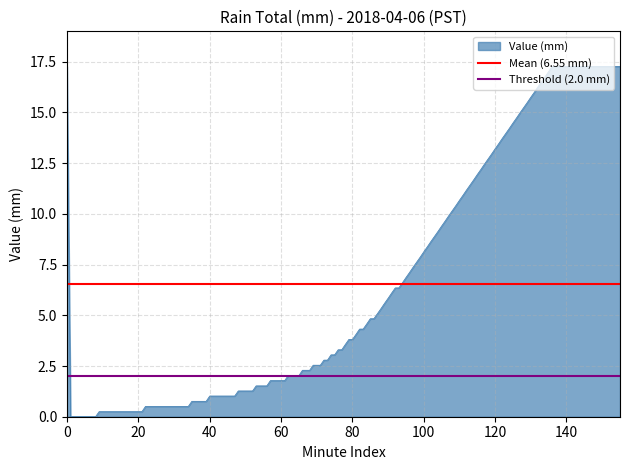

Does the chart display data point markers on the line(s)?

No